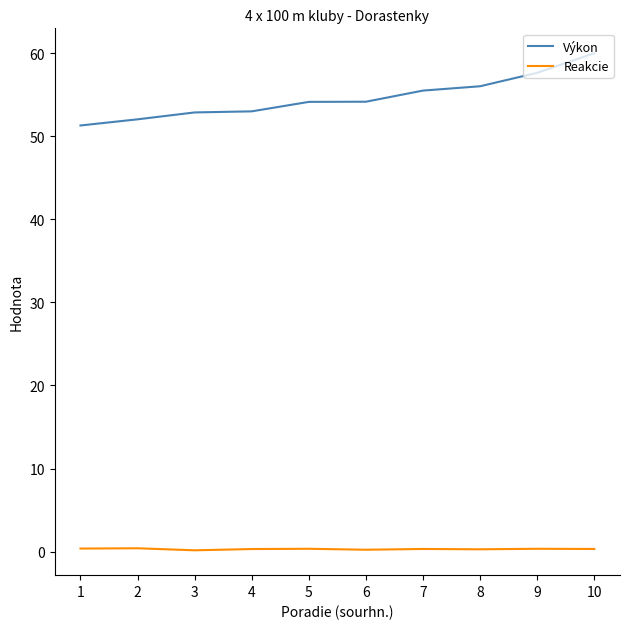

True or false: Výkon and Reakcie cross at least once.

False